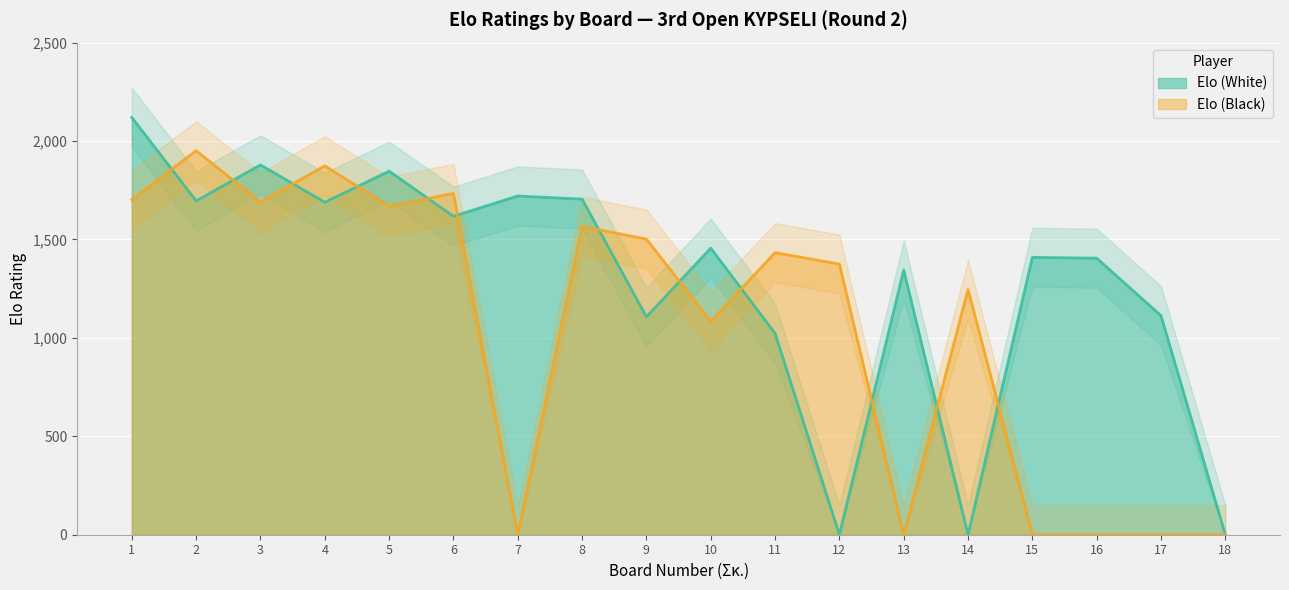

At 4, list the series in order from largest to smallest.

Elo (Black), Elo (White)